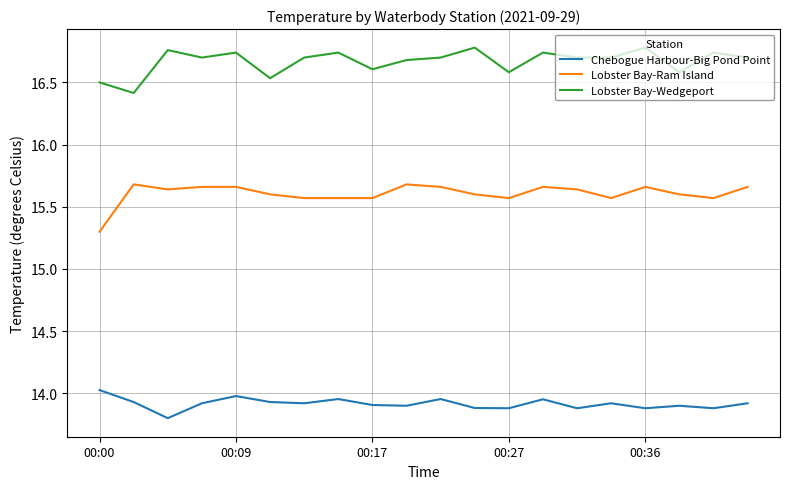

How many series are shown in this chart?

3